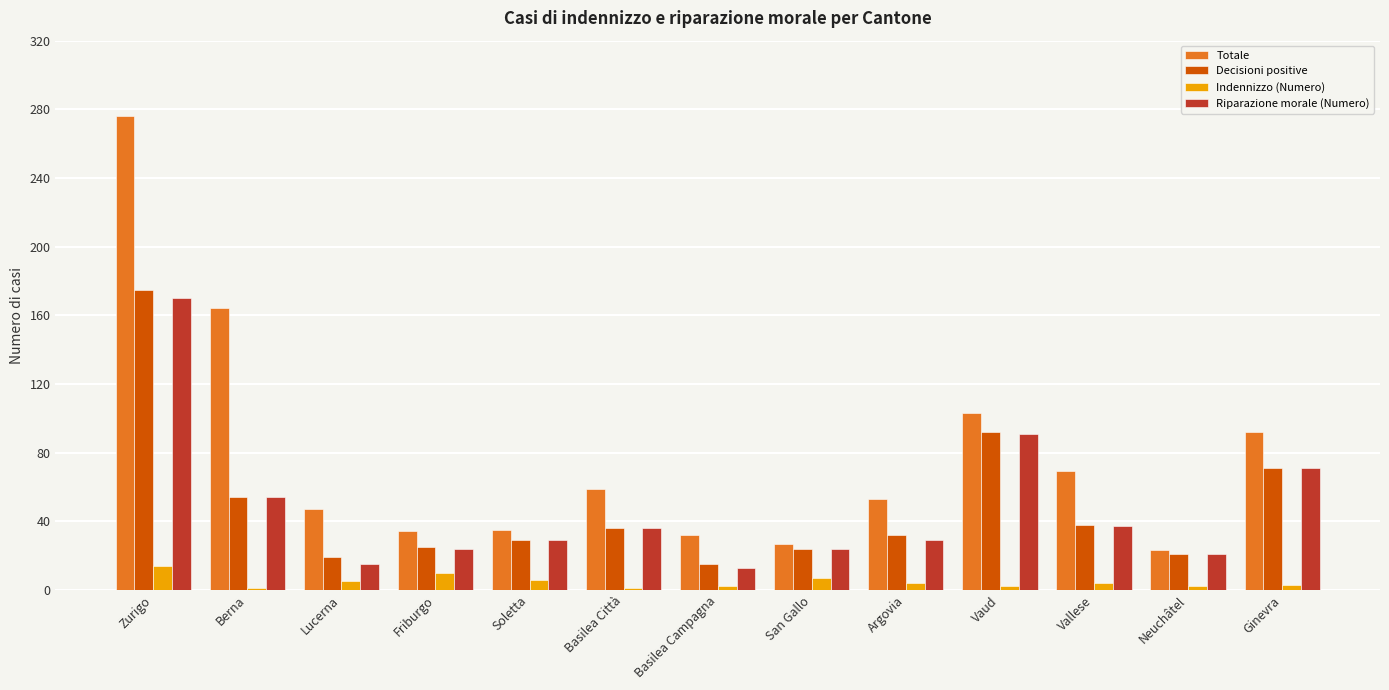

How many bars are there in total?

52